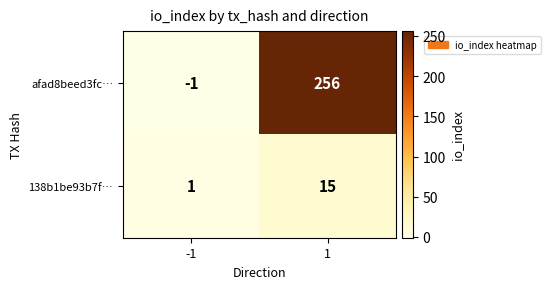

Is it true that 138b1be93b7f… equals 0 at -1?

False